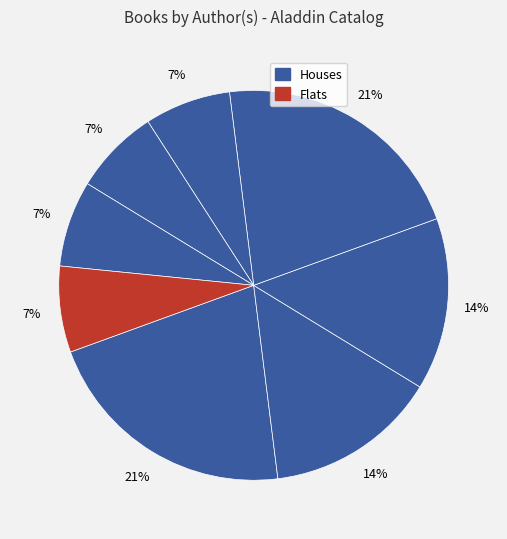

How many segments does this pie chart have?

8